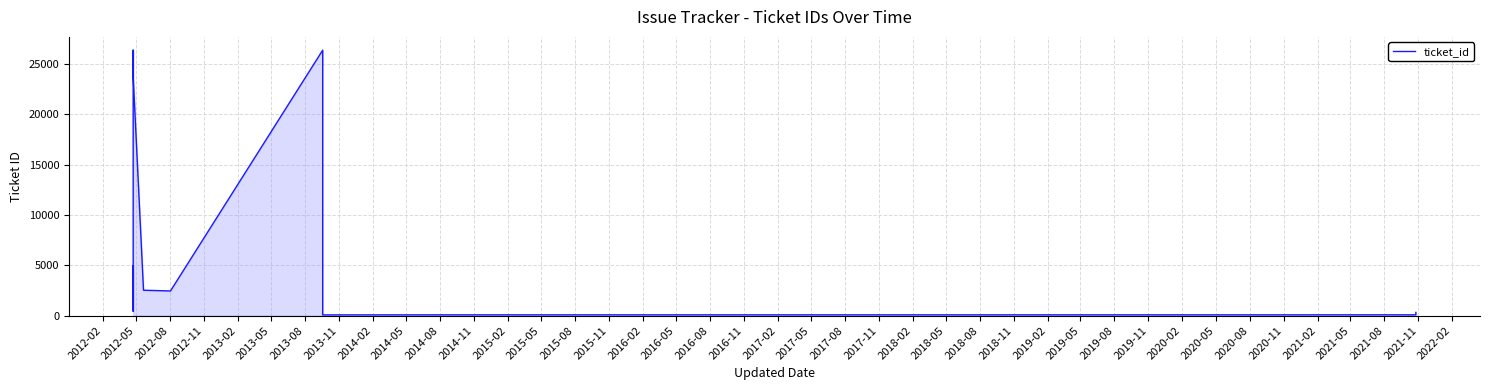

True or false: the data shows 132 at 2015-02.

False